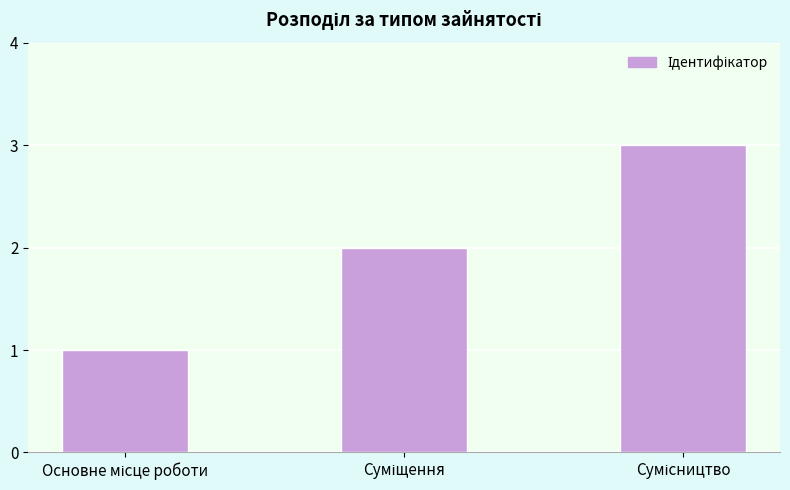

Count the values in the range 1 to 3.

3